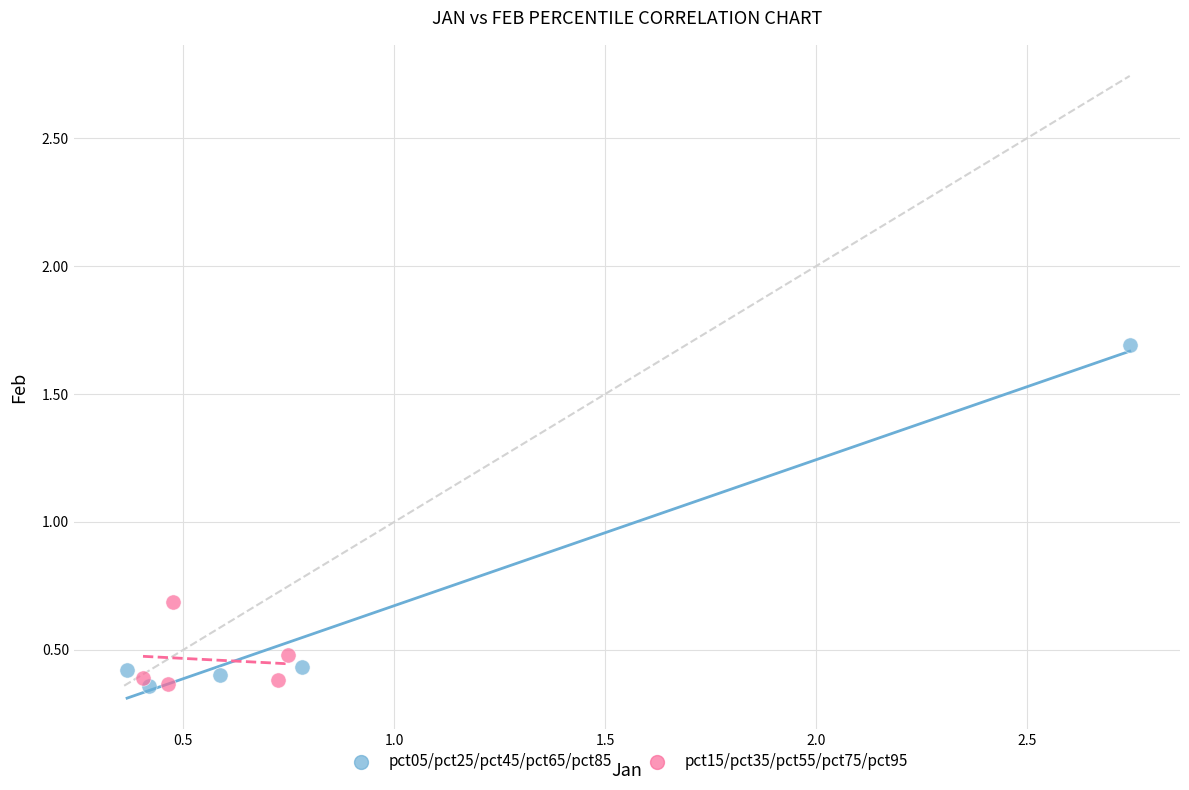

Which series has the widest spread of Y values?

pct05/pct25/pct45/pct65/pct85